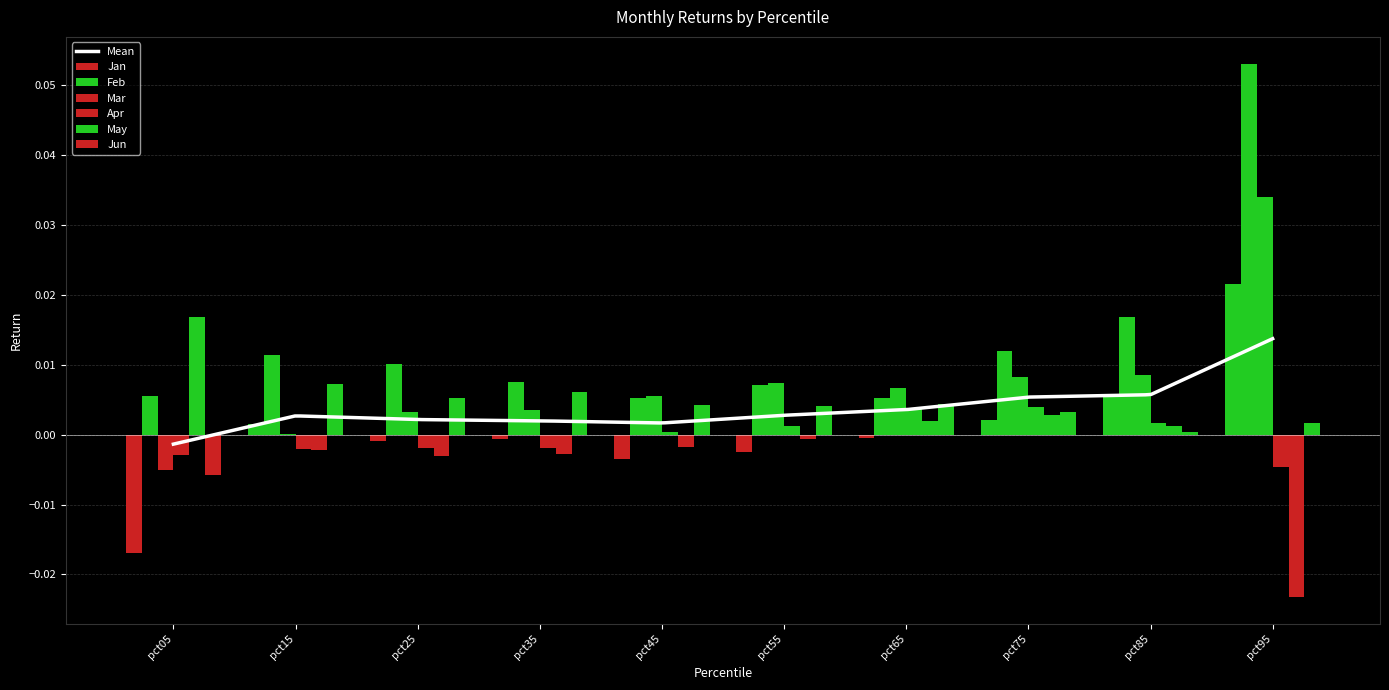

Reading left to right, transcribe all the data shown in this chart.

Jan: pct05=-0.0	pct15=0.0	pct25=-0.0	pct35=-0.0	pct45=-0.0	pct55=-0.0	pct65=-0.0	pct75=0.0	pct85=0.0	pct95=0.0
Feb: pct05=0.0	pct15=0.0	pct25=0.0	pct35=0.0	pct45=0.0	pct55=0.0	pct65=0.0	pct75=0.0	pct85=0.0	pct95=0.1
Mar: pct05=-0.0	pct15=0.0	pct25=0.0	pct35=0.0	pct45=0.0	pct55=0.0	pct65=0.0	pct75=0.0	pct85=0.0	pct95=0.0
Apr: pct05=-0.0	pct15=-0.0	pct25=-0.0	pct35=-0.0	pct45=0.0	pct55=0.0	pct65=0.0	pct75=0.0	pct85=0.0	pct95=-0.0
May: pct05=0.0	pct15=-0.0	pct25=-0.0	pct35=-0.0	pct45=-0.0	pct55=-0.0	pct65=0.0	pct75=0.0	pct85=0.0	pct95=-0.0
Jun: pct05=-0.0	pct15=0.0	pct25=0.0	pct35=0.0	pct45=0.0	pct55=0.0	pct65=0.0	pct75=0.0	pct85=0.0	pct95=0.0